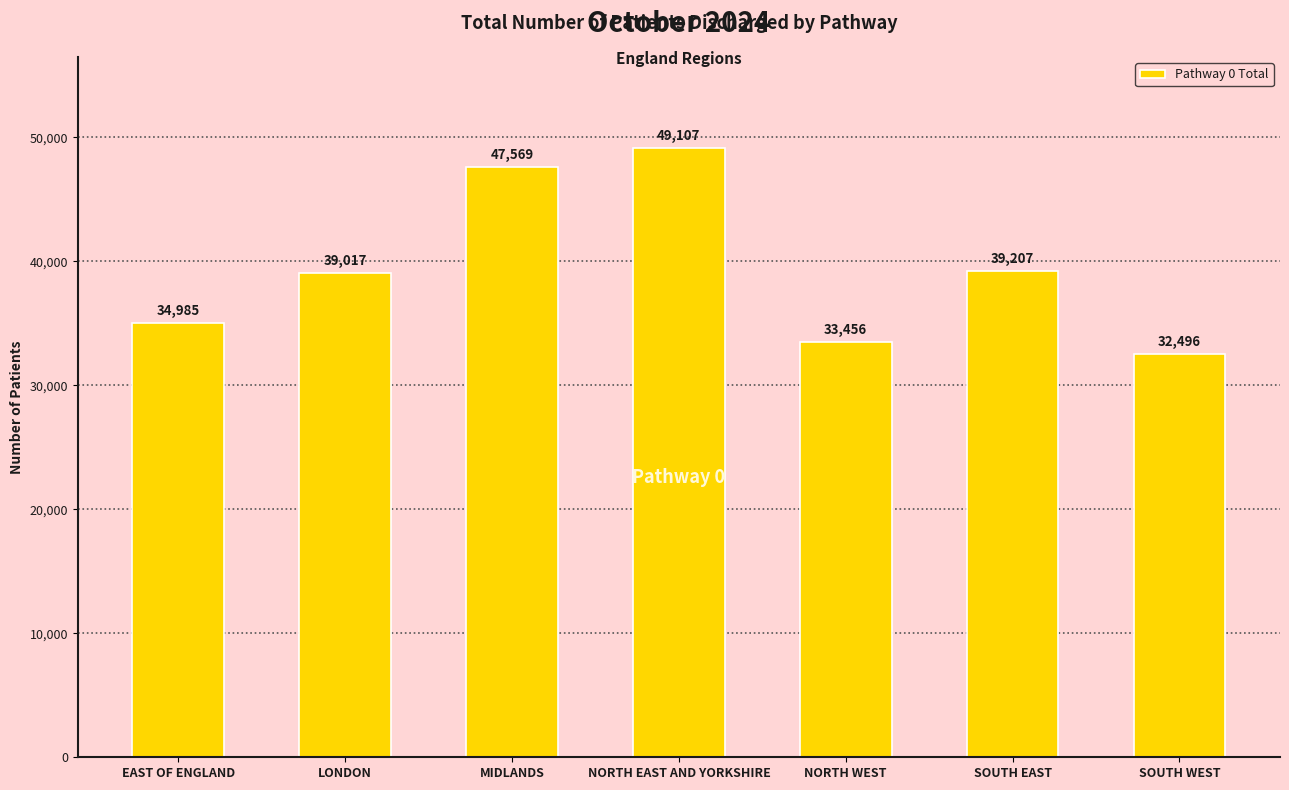

The chart shows a value of 33456 at NORTH WEST. True or false?

True